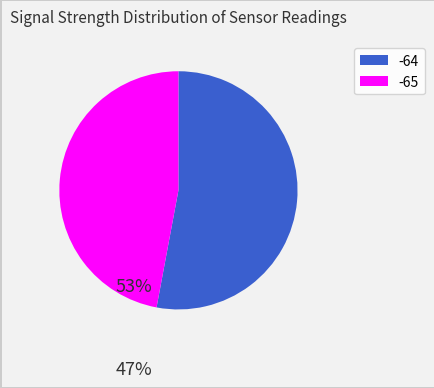

How many segments does this pie chart have?

2